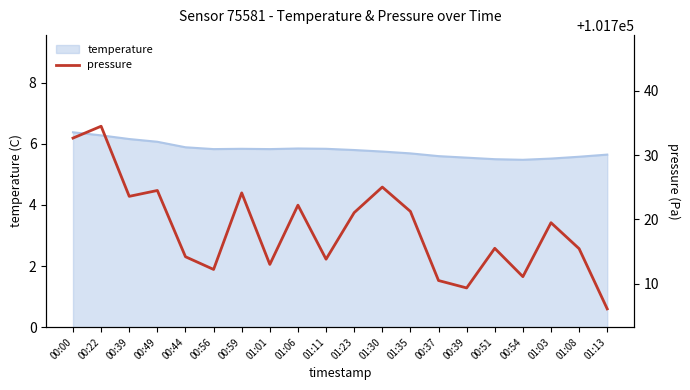

True or false: the data shows 101714.2 at 00:44.

True